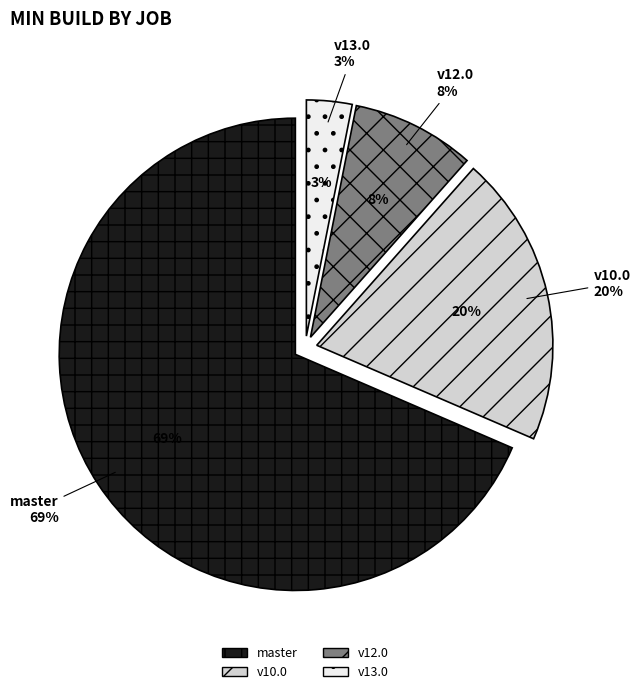

What portion of the pie excludes osm-stage_3-merge/v13.0?

96.9%